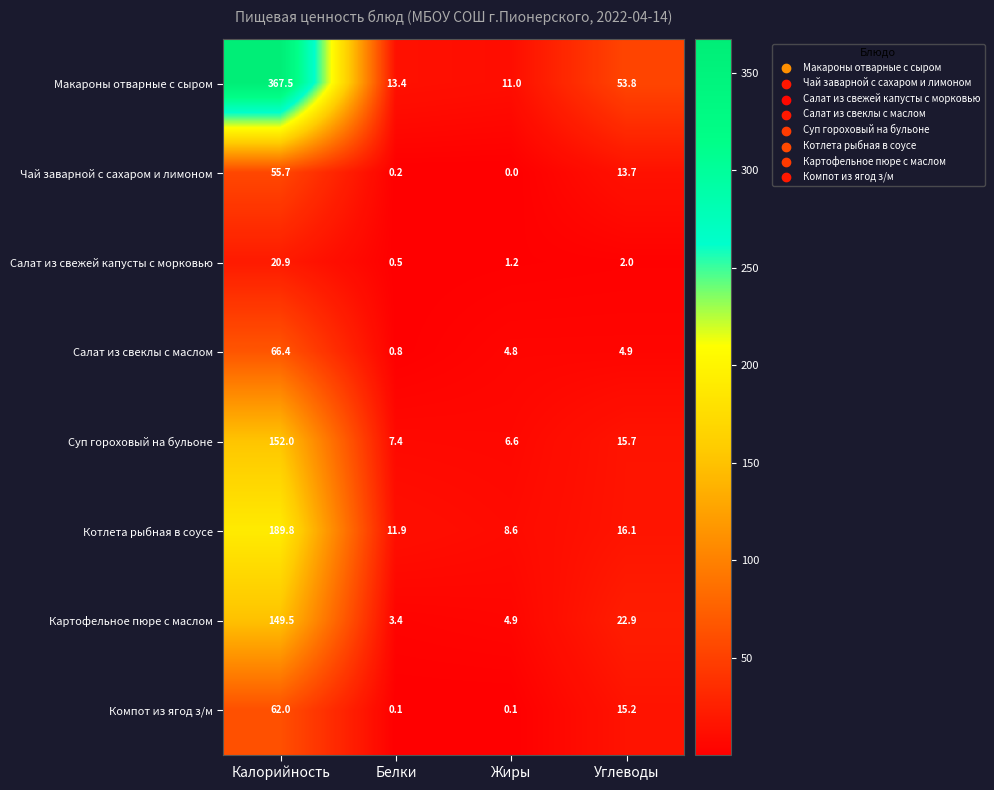

What is the difference between the Суп гороховый на бульоне values at Белки and Жиры?

0.8